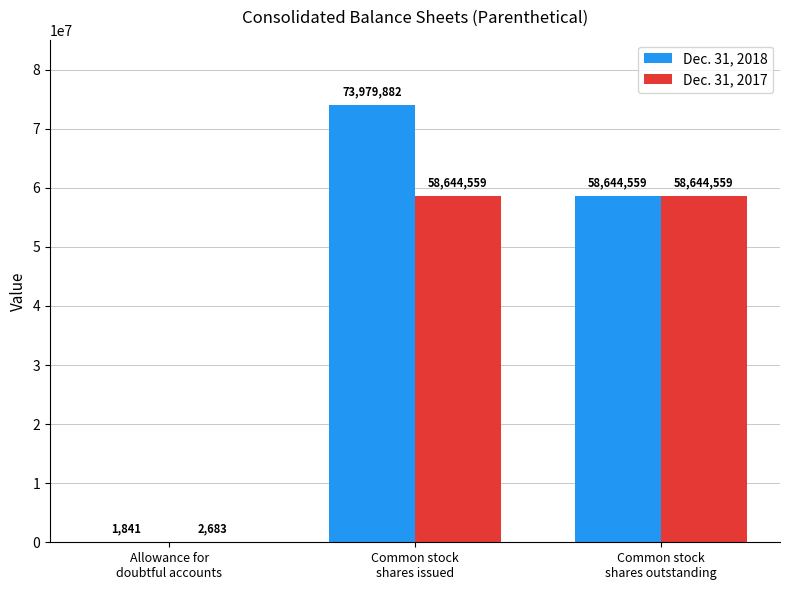

Which series has the largest total across all categories?

Dec. 31, 2018